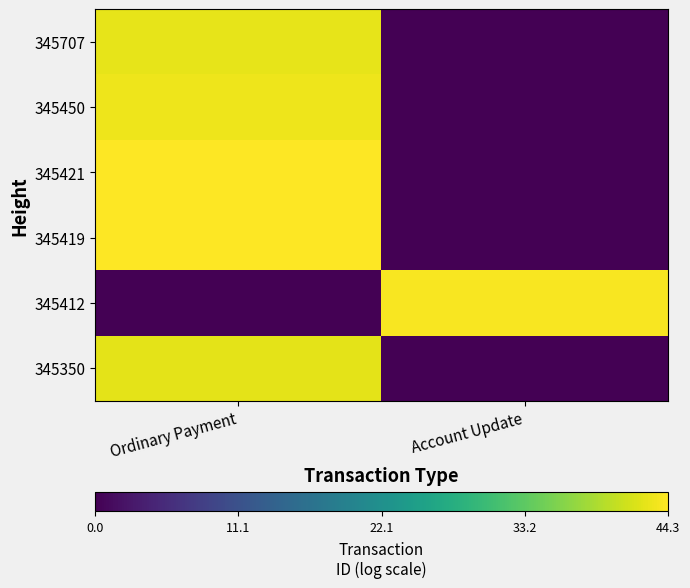

How many categories are shown in the chart?

2